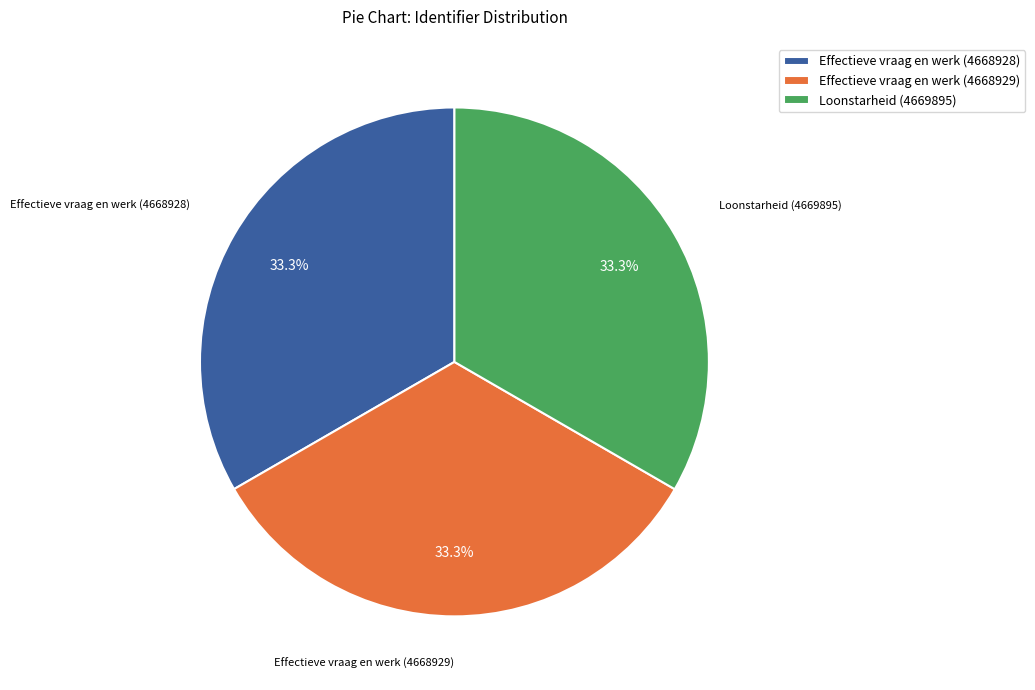

What percentage is the Loonstarheid (4669895) slice, to the nearest percent?

33%